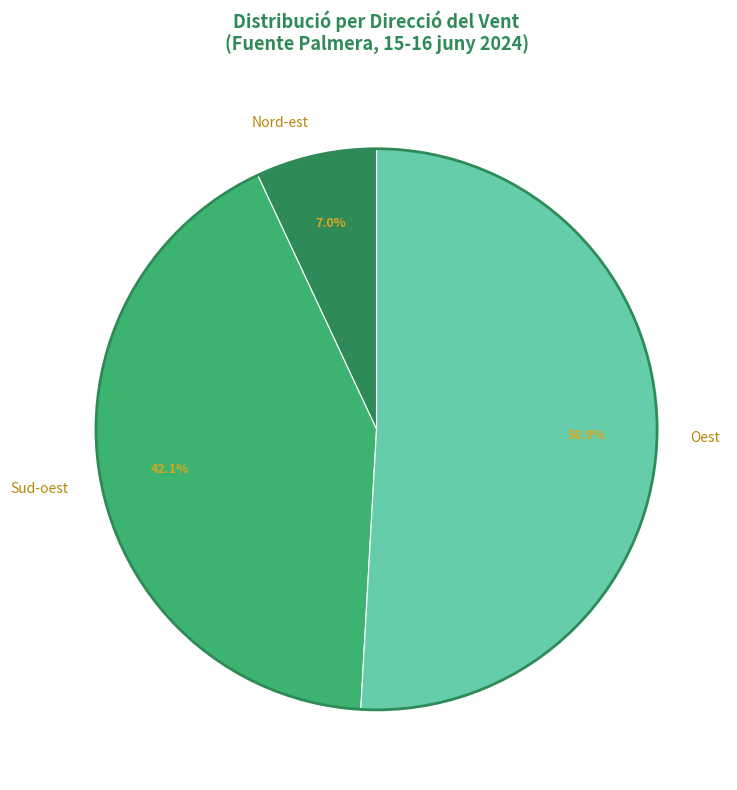

To the nearest percent, what is the difference between the largest and smallest slice percentages?

44%